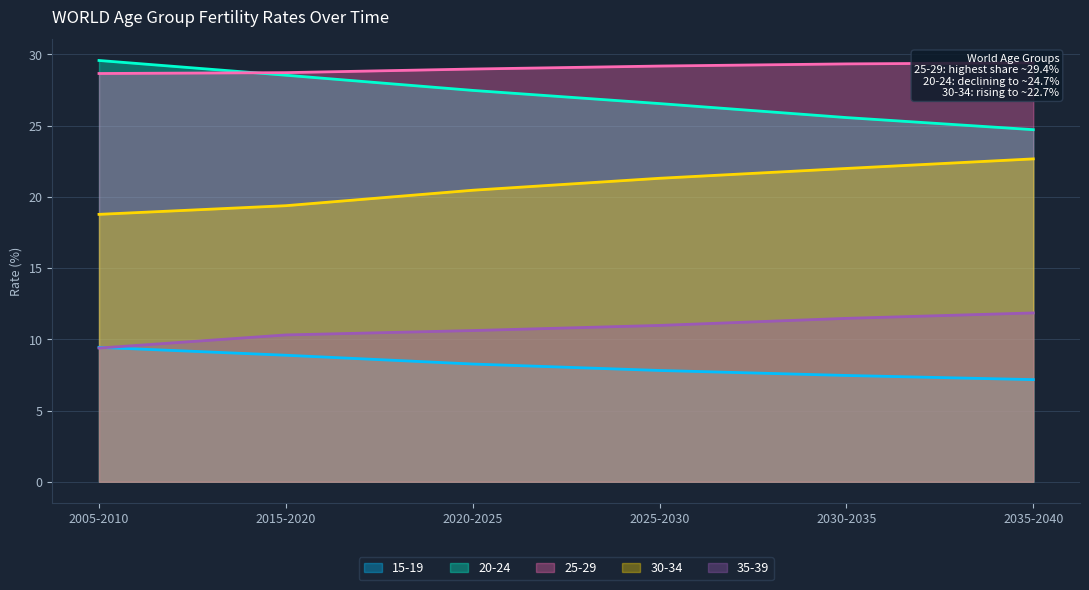

What is the difference between the highest and lowest values at 2005-2010?

20.2